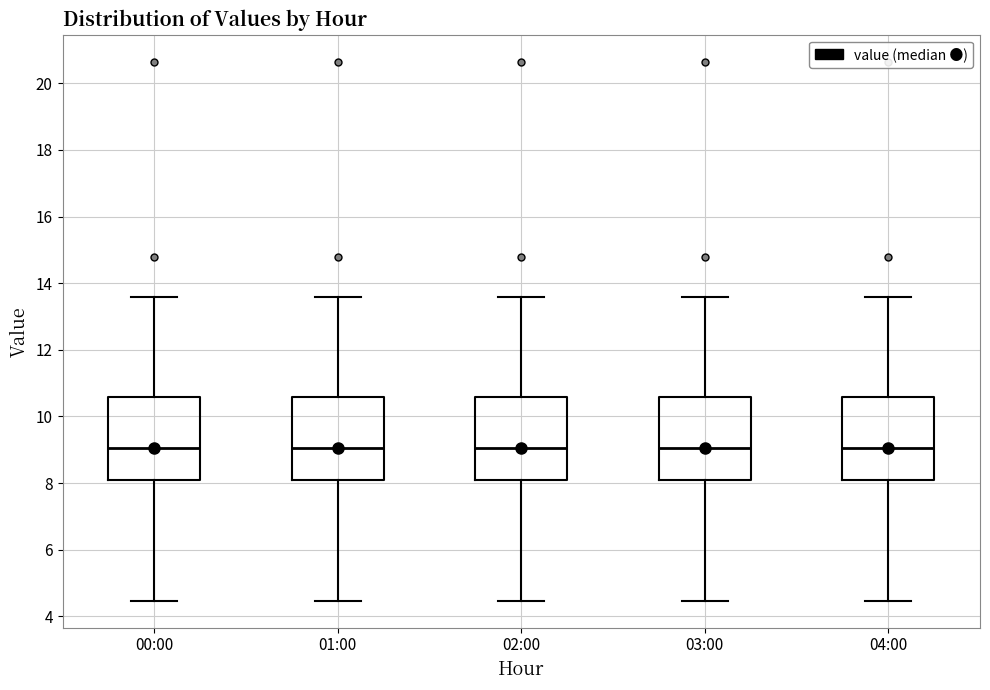

Reading left to right, transcribe this box plot: for each box, give where its median line is, the range the box spans, and where its two whiskers end, as read against the y-axis. The values are not printed on the chart, so give them approximately, as read against the axis.

00:00: median 9.0, box 8.0 to 10.6, whiskers 4.4 to 13.6
01:00: median 9.0, box 8.0 to 10.6, whiskers 4.4 to 13.6
02:00: median 9.0, box 8.0 to 10.6, whiskers 4.4 to 13.6
03:00: median 9.0, box 8.0 to 10.6, whiskers 4.4 to 13.6
04:00: median 9.0, box 8.0 to 10.6, whiskers 4.4 to 13.6